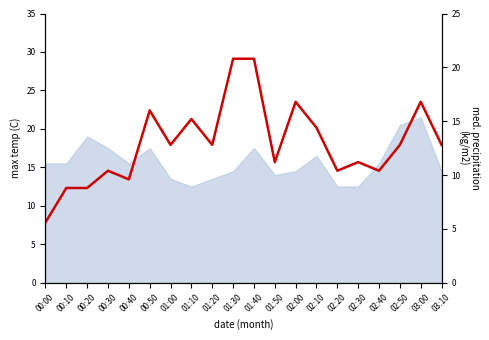

Does the chart display data point markers on the line(s)?

No